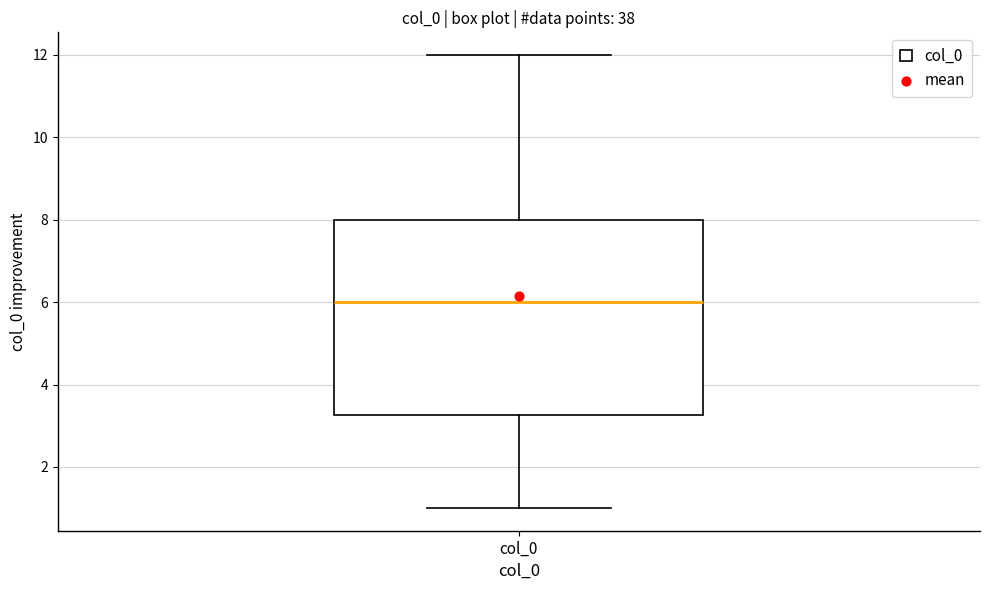

Transcribe this box plot: give where the median line is, the range the box spans, and where the two whiskers end, as read against the y-axis. The values are not printed on the chart, so give them approximately, as read against the axis.

median 6.0, box 3.2 to 8.0, whiskers 1.0 to 12.0